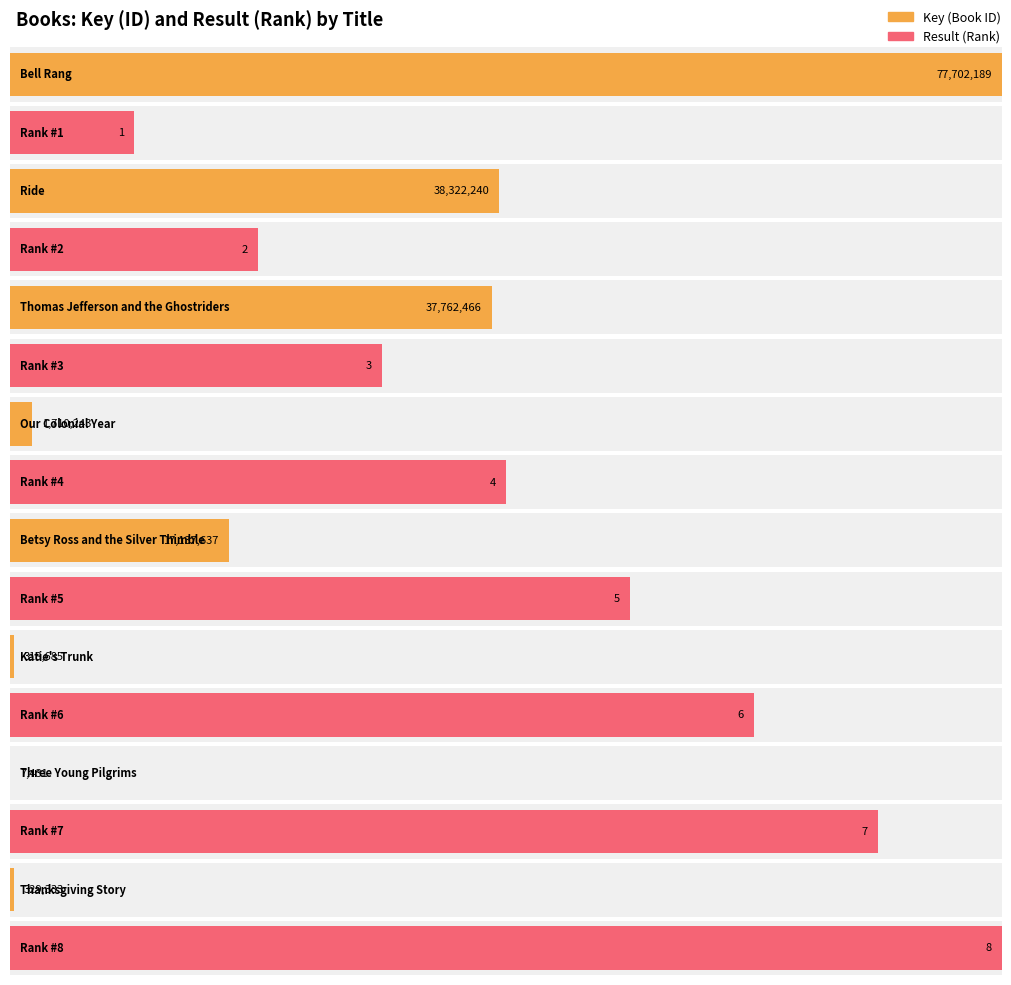

How many bars are there in total?

16